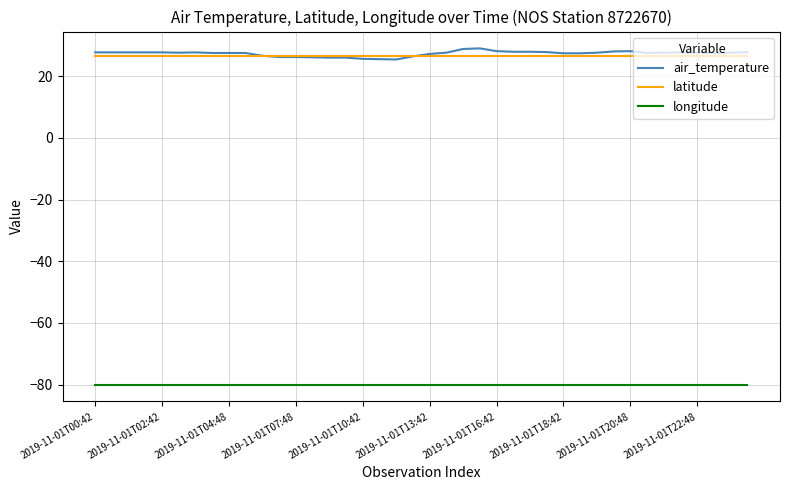

True or false: longitude and latitude cross at least once.

False